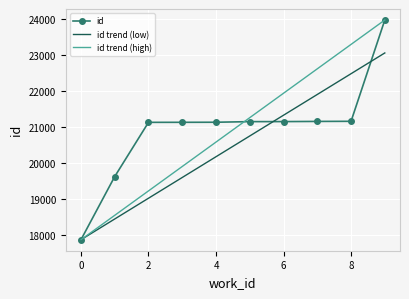

What is the maximum value for id?

23985.0